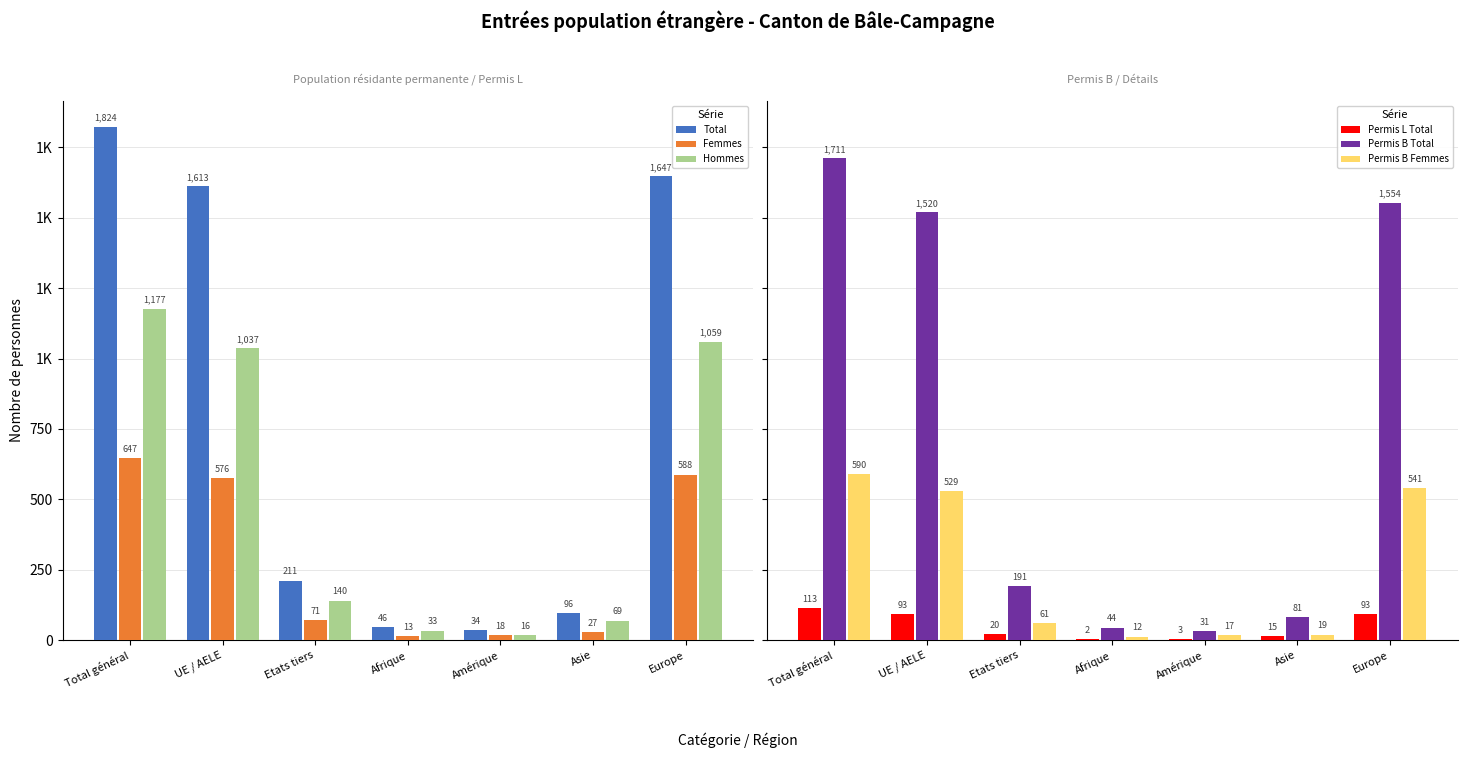

Reading right to left, what are all the values shown in this chart?

Total: 1647	96	34	46	211	1613	1824
Femmes: 588	27	18	13	71	576	647
Hommes: 1059	69	16	33	140	1037	1177
Permis L Total: 93	15	3	2	20	93	113
Permis B Total: 1554	81	31	44	191	1520	1711
Permis B Femmes: 541	19	17	12	61	529	590